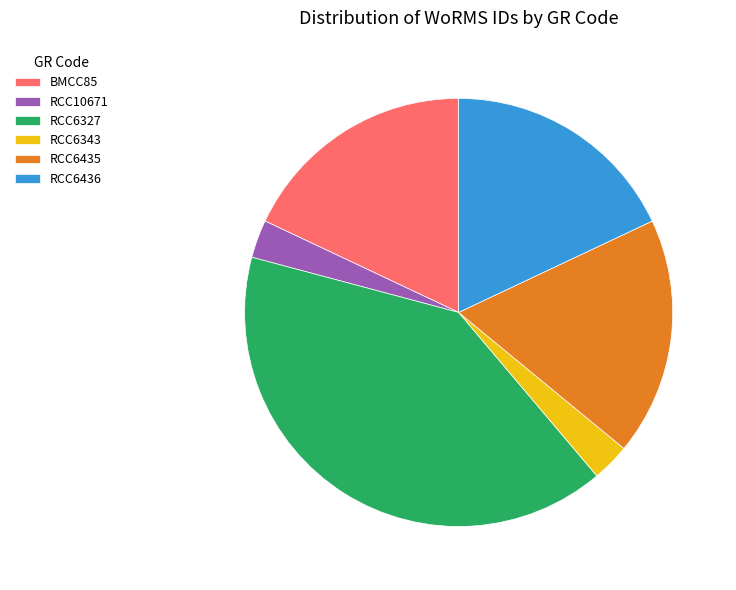

Is it true that RCC6327 is 40% of the pie?

True